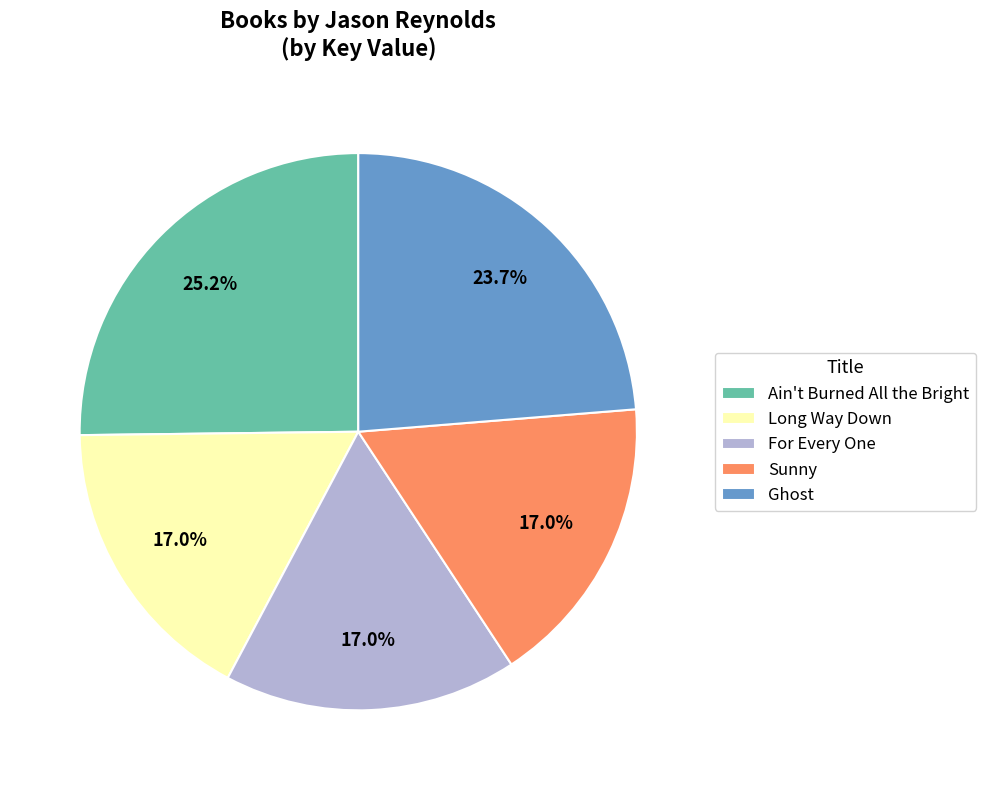

Which slice is the largest?

Ain't Burned All the Bright